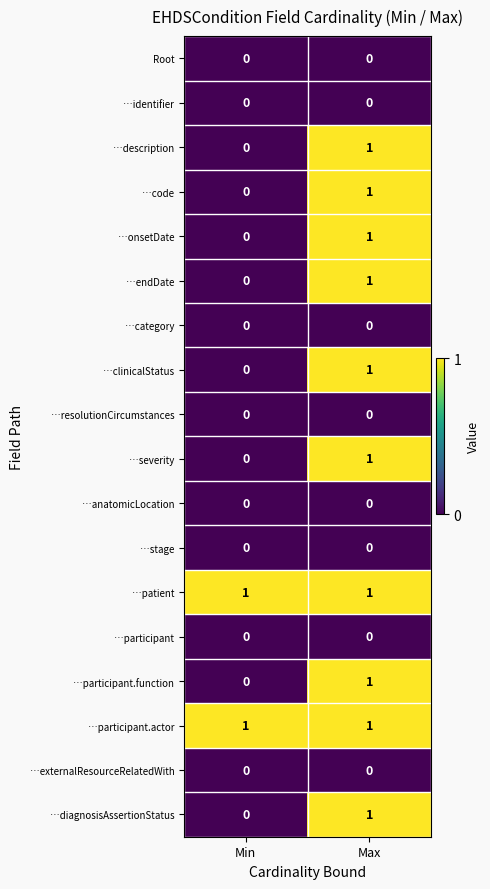

At which label does …severity reach its peak?

Max